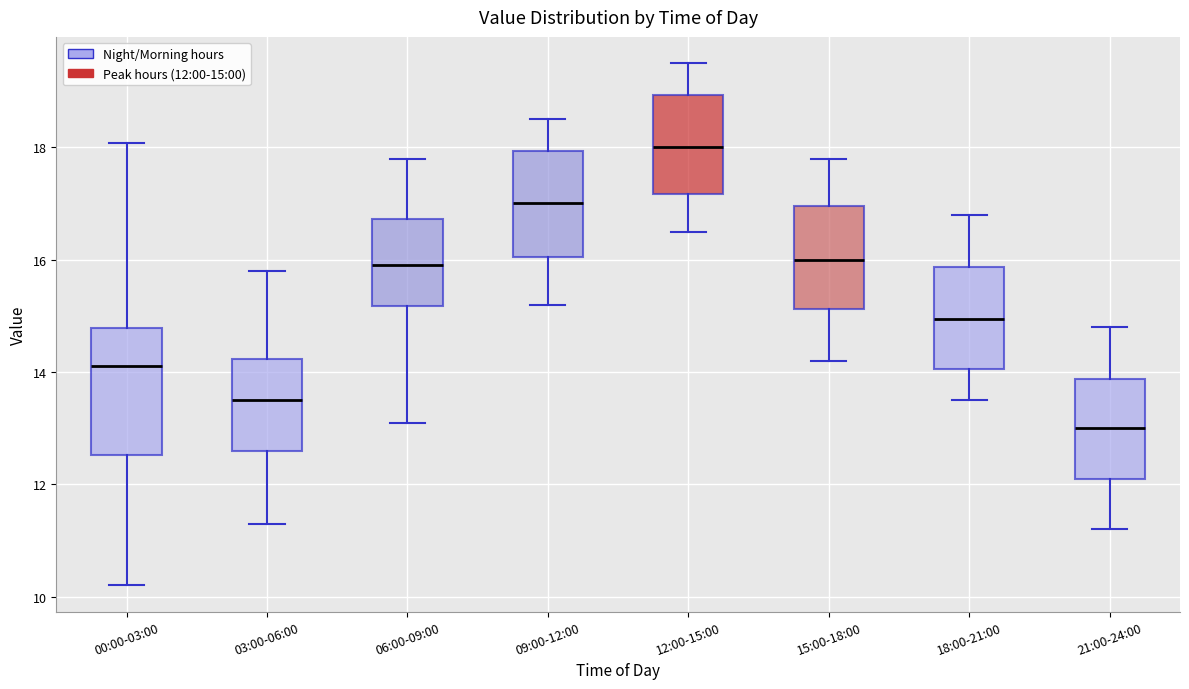

Reading left to right, read every box against the y-axis: the position of its median line, the range the box covers, and the ends of its whiskers. The values are not printed on the chart, so give them approximately, as read against the axis.

00:00-03:00: median 14.2, box 12.6 to 14.8, whiskers 10.2 to 18.0
03:00-06:00: median 13.6, box 12.6 to 14.2, whiskers 11.4 to 15.8
06:00-09:00: median 16.0, box 15.2 to 16.8, whiskers 13.2 to 17.8
09:00-12:00: median 17.0, box 16.0 to 18.0, whiskers 15.2 to 18.6
12:00-15:00: median 18.0, box 17.2 to 19.0, whiskers 16.6 to 19.6
15:00-18:00: median 16.0, box 15.2 to 17.0, whiskers 14.2 to 17.8
18:00-21:00: median 15.0, box 14.0 to 15.8, whiskers 13.6 to 16.8
21:00-24:00: median 13.0, box 12.2 to 13.8, whiskers 11.2 to 14.8